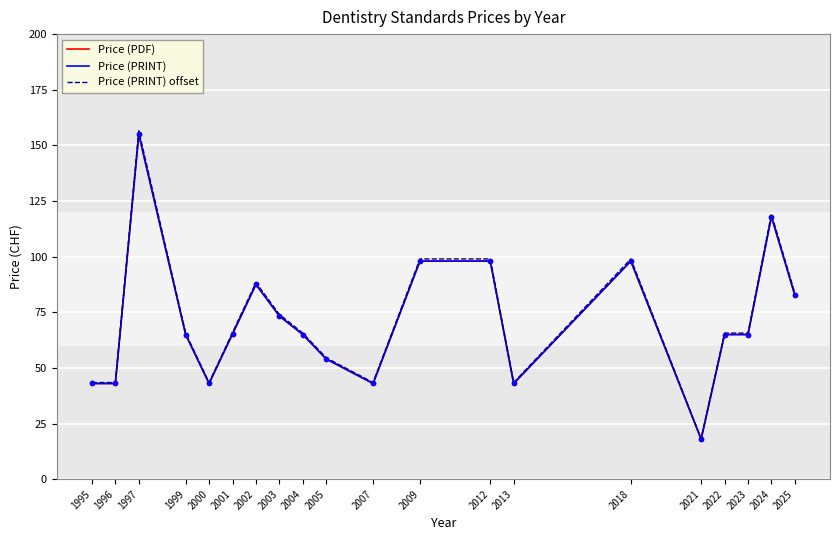

Reading right to left, what are all the values shown in this chart?

Price (PDF): 2025=82.7	2024=118.0	2023=65.0	2022=65.0	2021=18.0	2018=98.0	2013=43.0	2012=98.0	2009=98.0	2007=43.0	2005=54.0	2004=65.0	2003=73.3	2002=87.5	2001=65.2	2000=43.0	1999=65.0	1997=155.0	1996=43.0	1995=43.0
Price (PRINT): 2025=82.7	2024=118.0	2023=65.0	2022=65.0	2021=18.0	2018=98.0	2013=43.0	2012=98.0	2009=98.0	2007=43.0	2005=54.0	2004=65.0	2003=73.3	2002=87.5	2001=65.2	2000=43.0	1999=65.0	1997=155.0	1996=43.0	1995=43.0
Price (PRINT) offset: 2025=83.5	2024=119.2	2023=65.7	2022=65.7	2021=18.2	2018=99.0	2013=43.4	2012=99.0	2009=99.0	2007=43.4	2005=54.5	2004=65.7	2003=74.1	2002=88.4	2001=65.9	2000=43.4	1999=65.7	1997=156.6	1996=43.4	1995=43.4